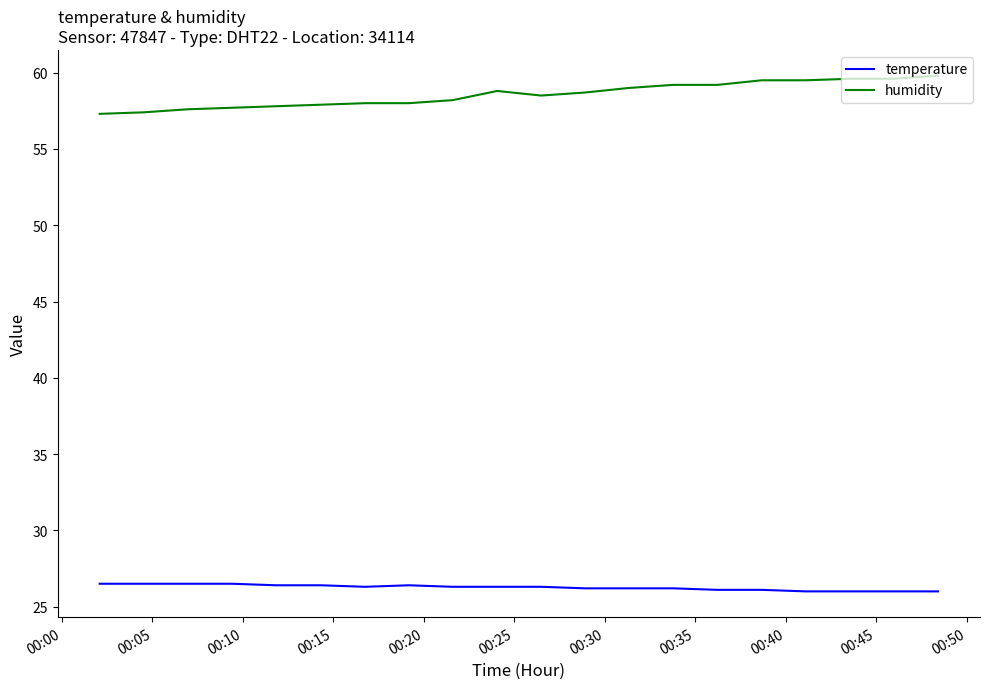

Which series has the largest range (max minus min)?

humidity